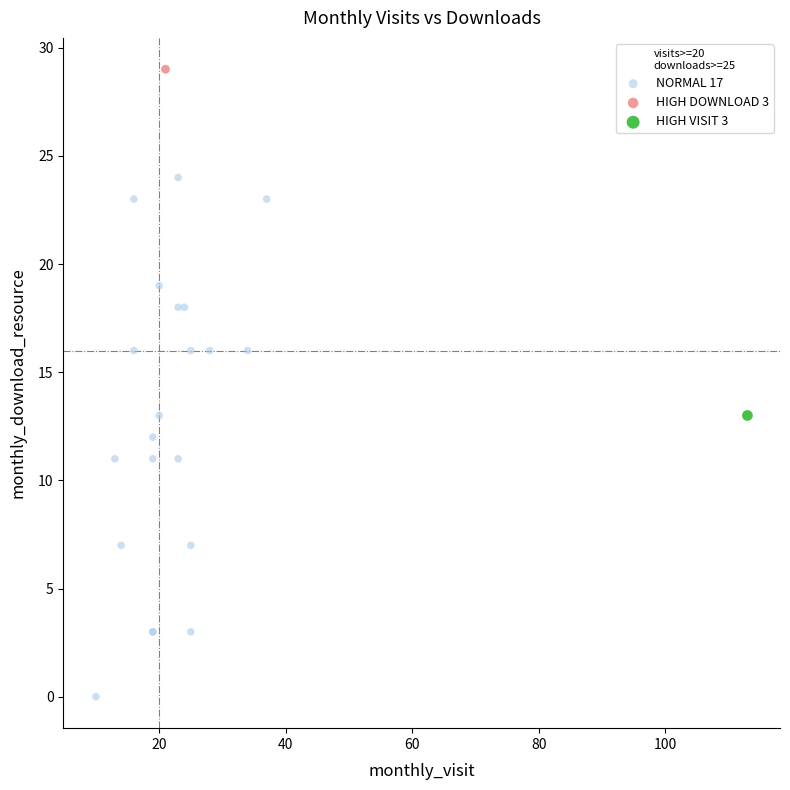

What are all the series names shown in the legend?

NORMAL 17, HIGH DOWNLOAD 3, HIGH VISIT 3